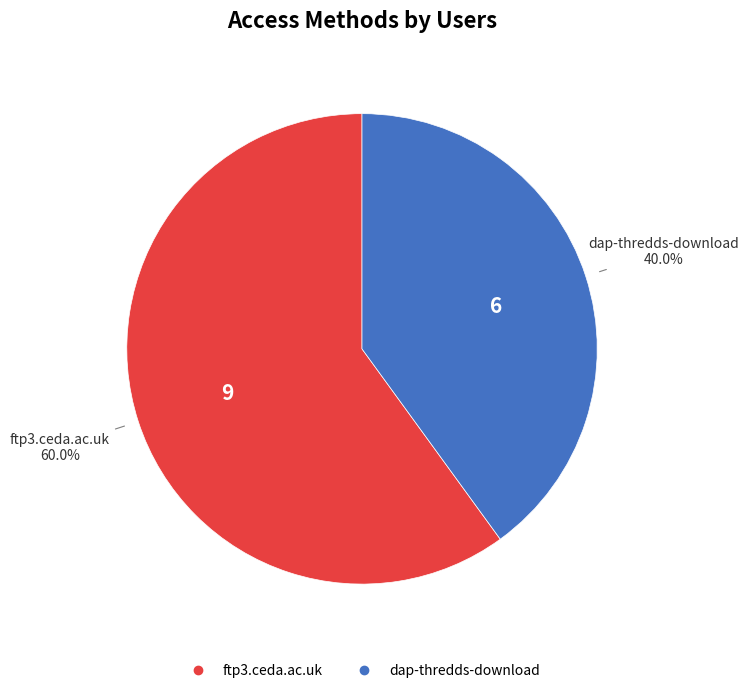

To the nearest percent, what is the combined percentage of dap-thredds-download and ftp3.ceda.ac.uk?

100%